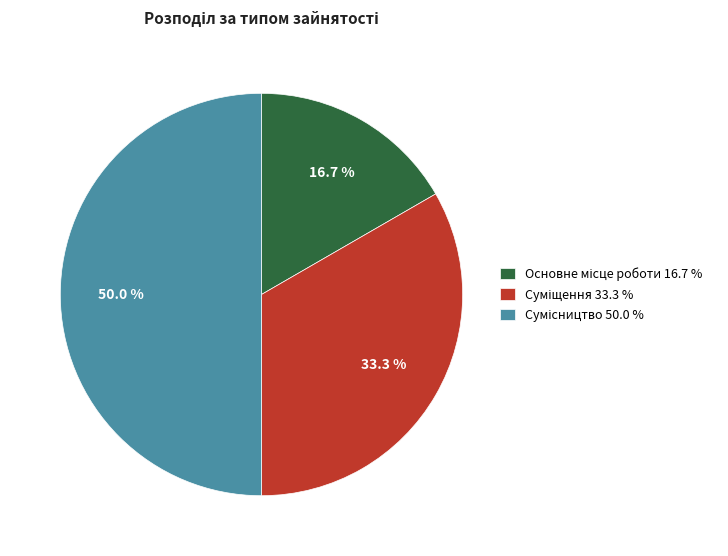

Rank the categories by value from highest to lowest.

Сумісництво, Суміщення, Основне місце роботи